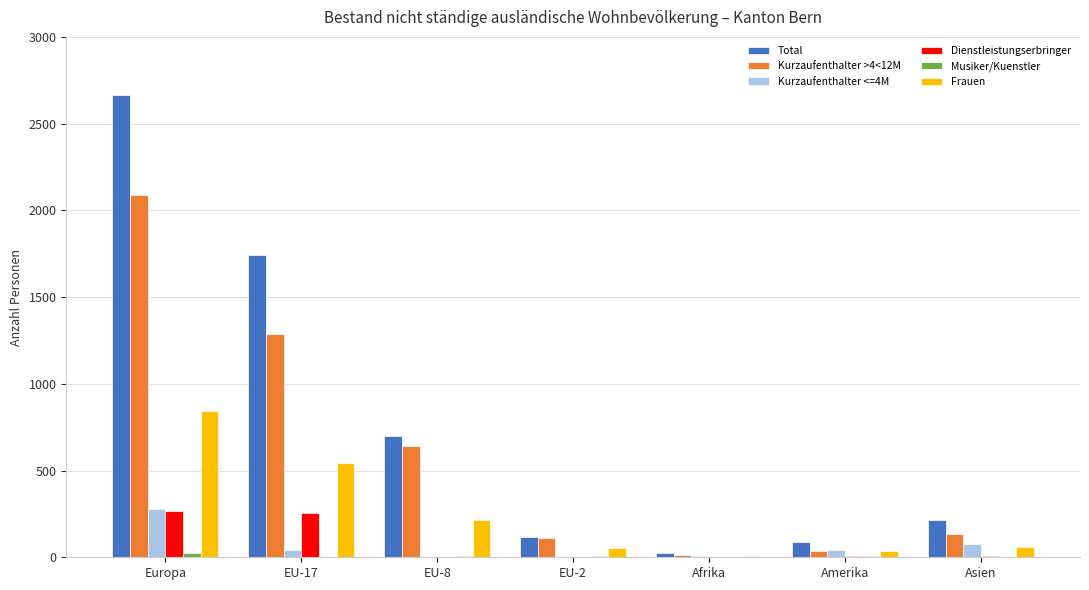

The value of Total at EU-17 is 1743. True or false?

True